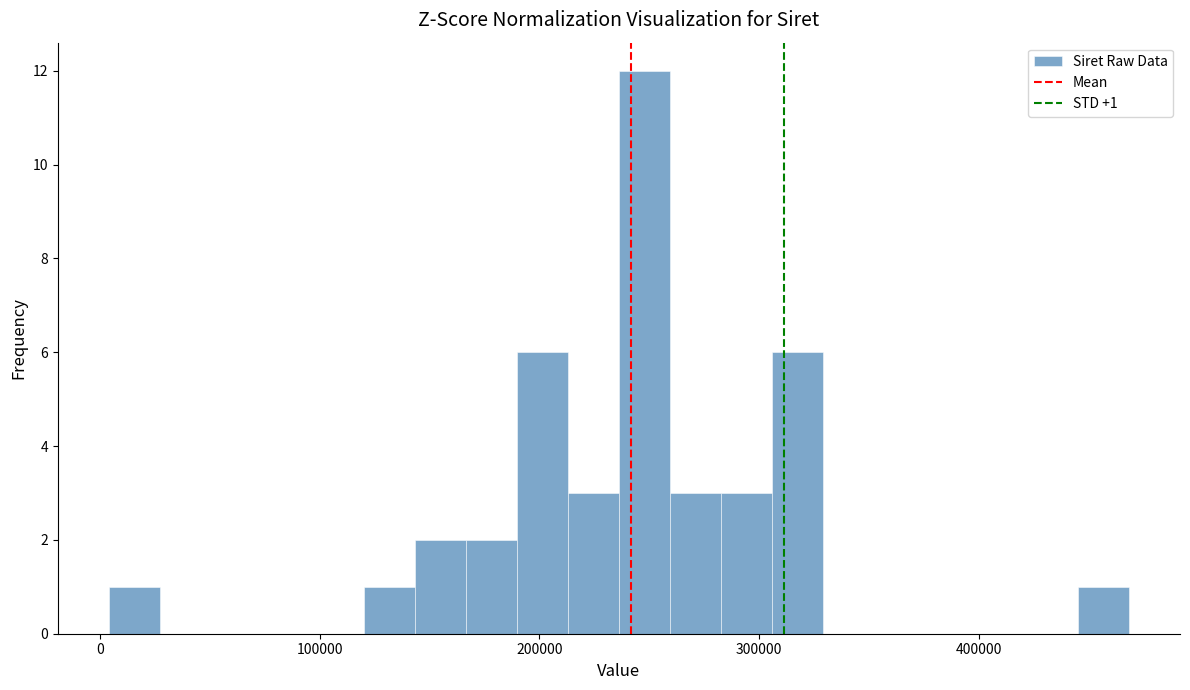

Read against the x-axis, roughly where is the centre of the tallest bar?

250000